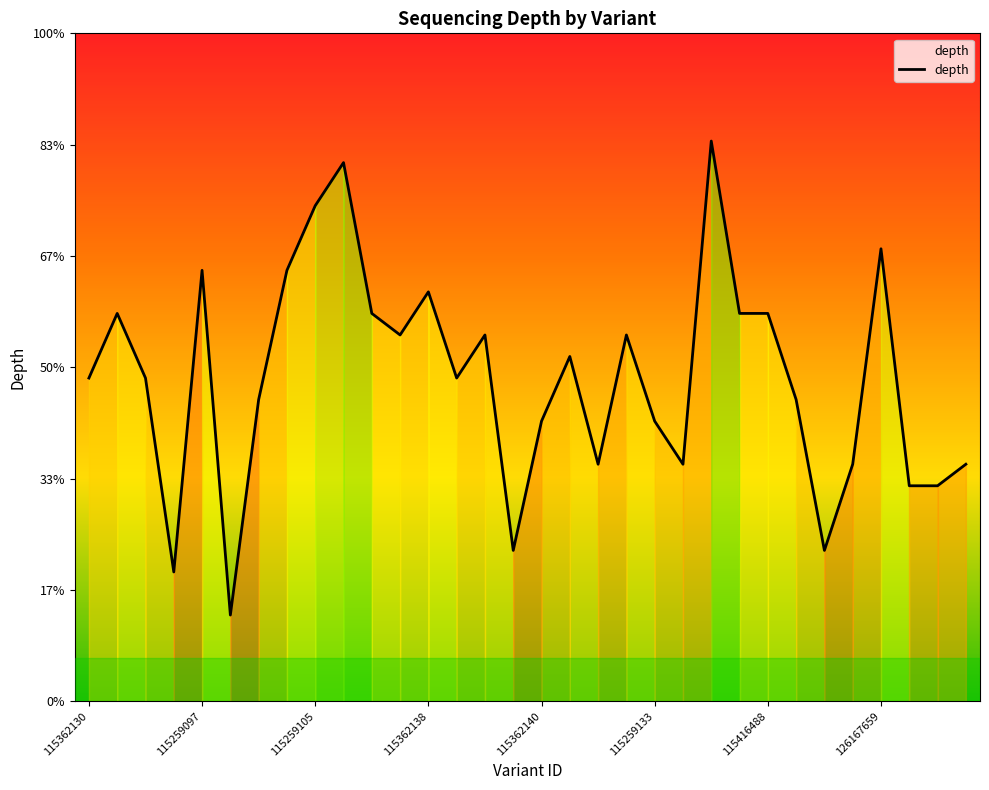

Is this an area chart (filled region under the line)?

Yes